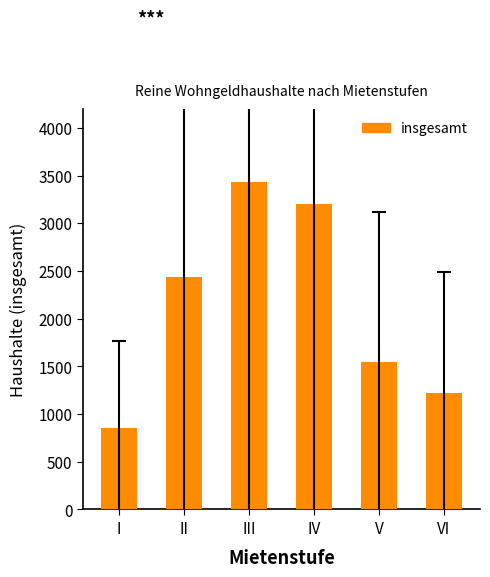

What is the change in value from IV to V?

-1660